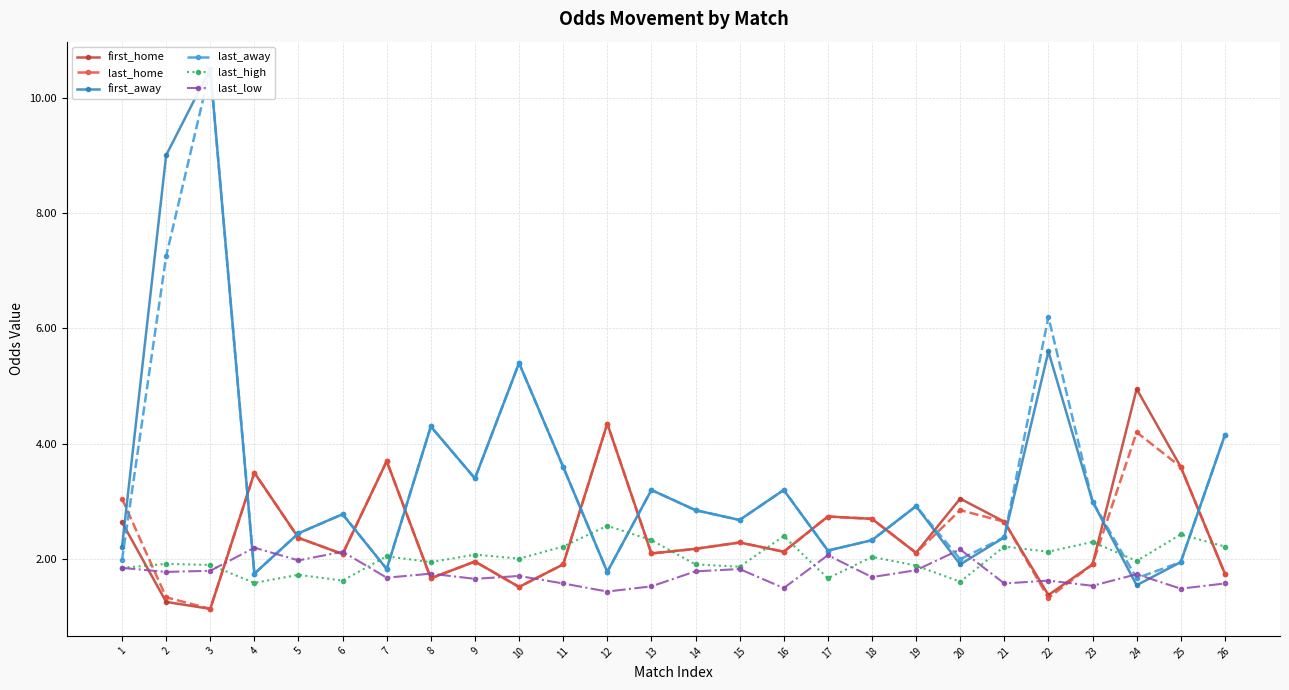

True or false: last_low has a value of 2.8 at 17.

False